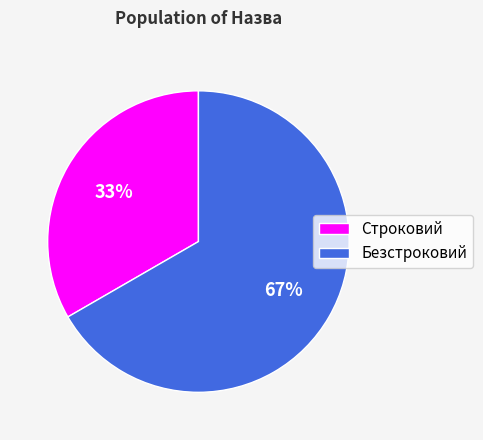

Is there any slice that represents more than half of the pie?

Yes